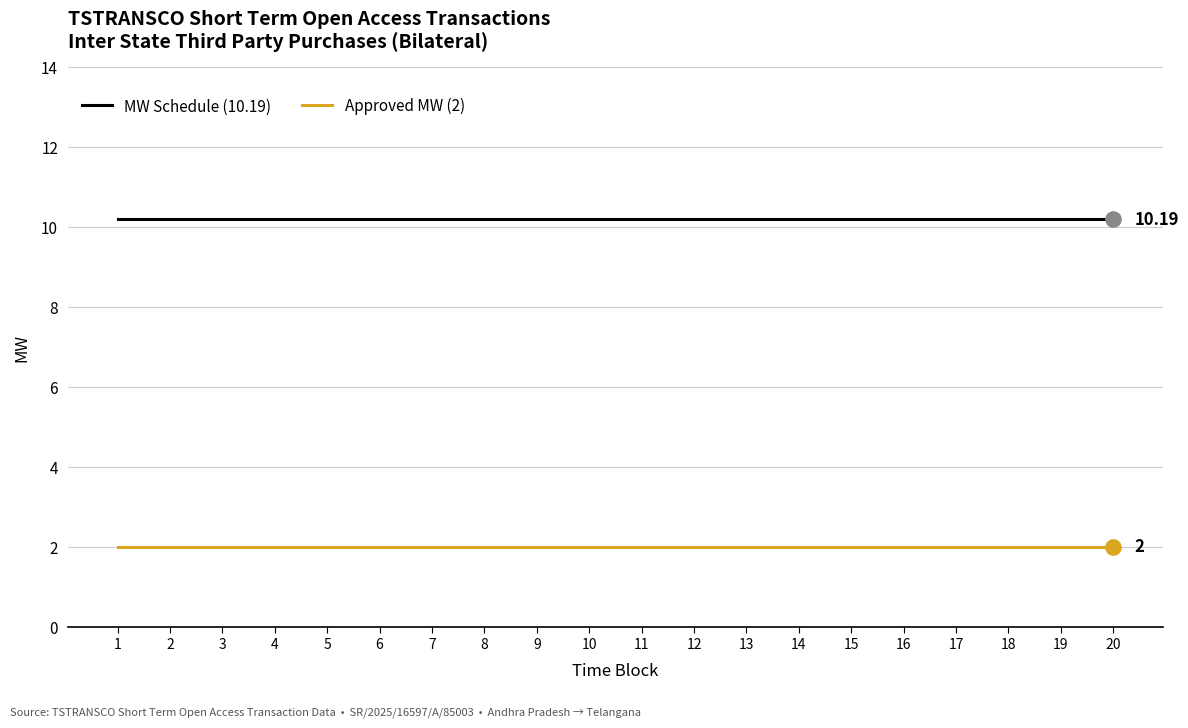

What is the spread (max minus min) of values at 18?

8.2